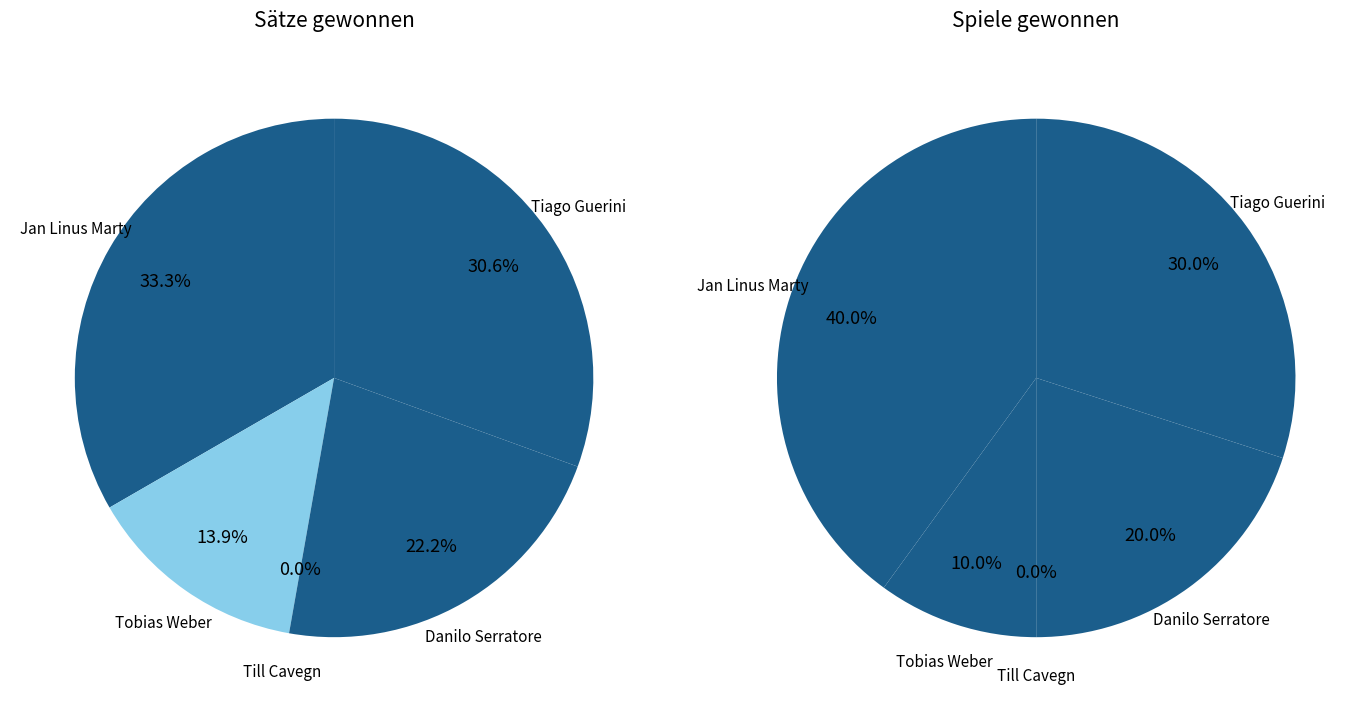

To the nearest percent, what is the combined percentage of Till Cavegn and Danilo Serratore?

22%